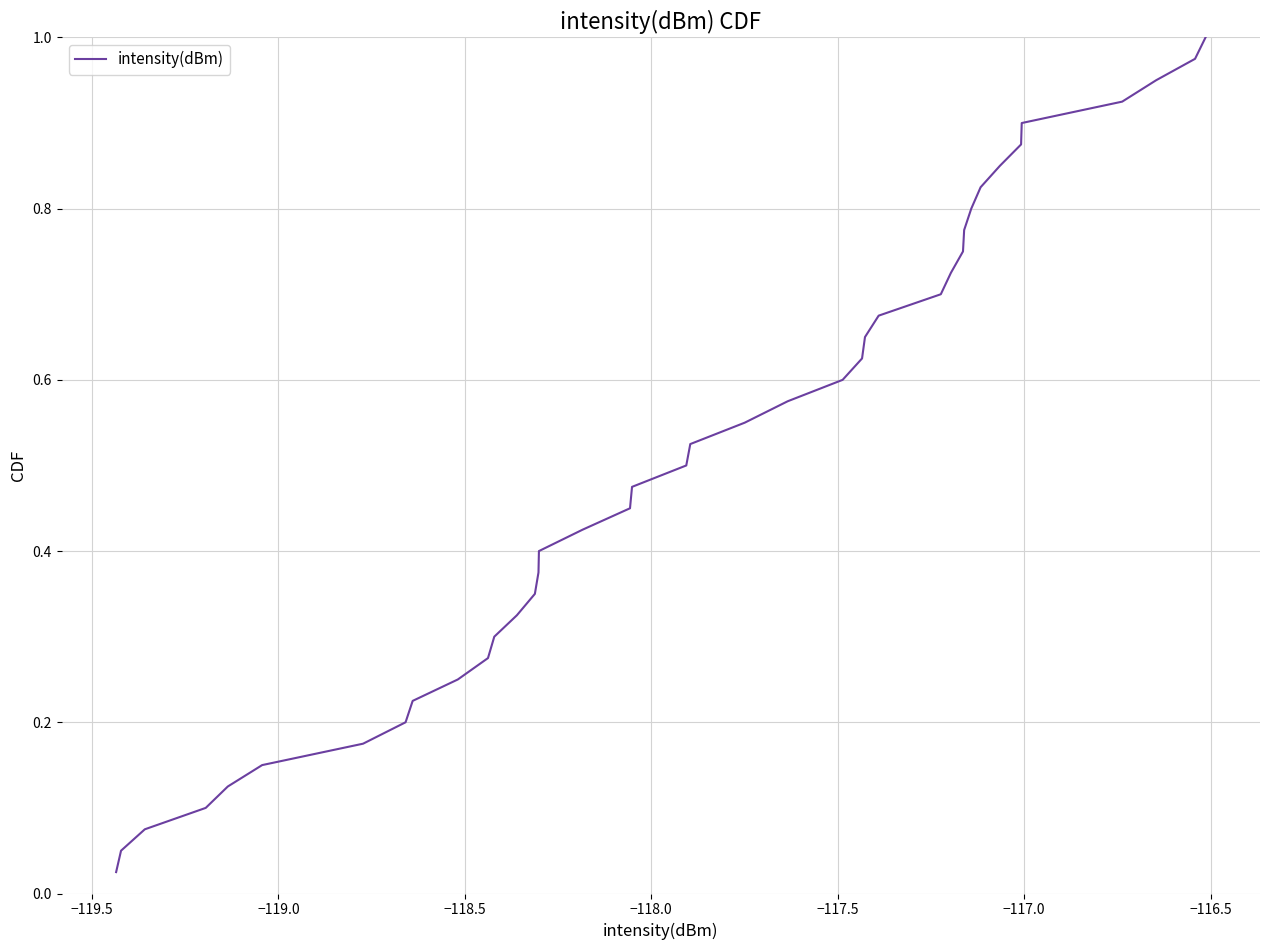

How many lines are shown in the chart?

1